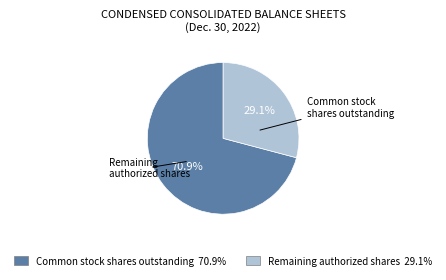

Is there any slice that represents more than half of the pie?

Yes